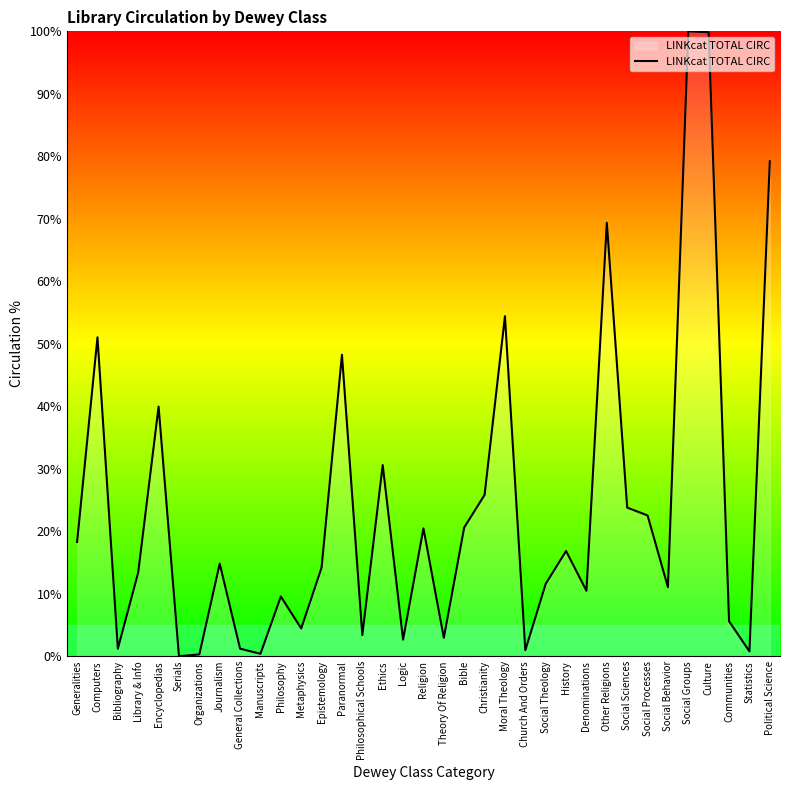

The chart shows a value of 22.5 at Social Processes. True or false?

True